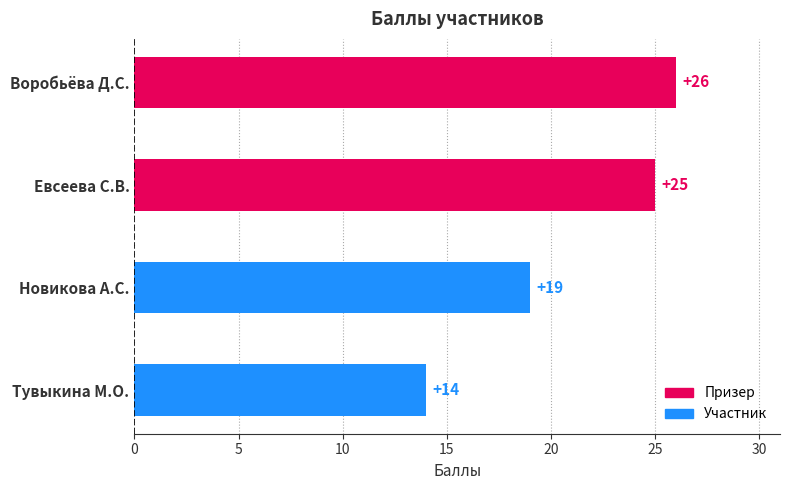

What is the label of the 2nd bar from the top?

Евсеева С.В.